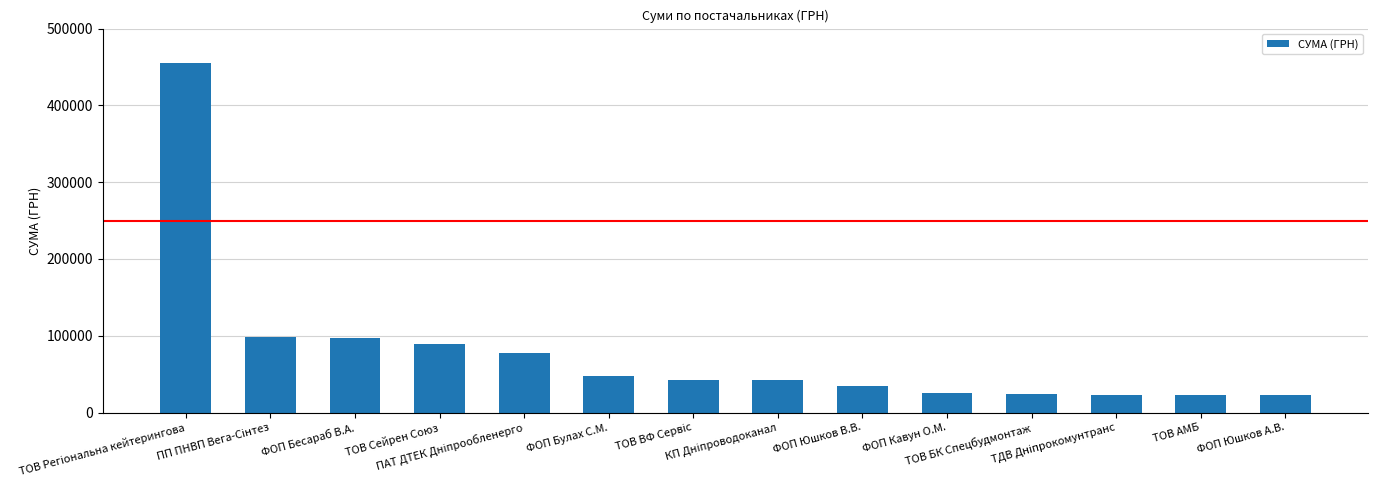

What is the value of the 9th bar from the left?

34300.0